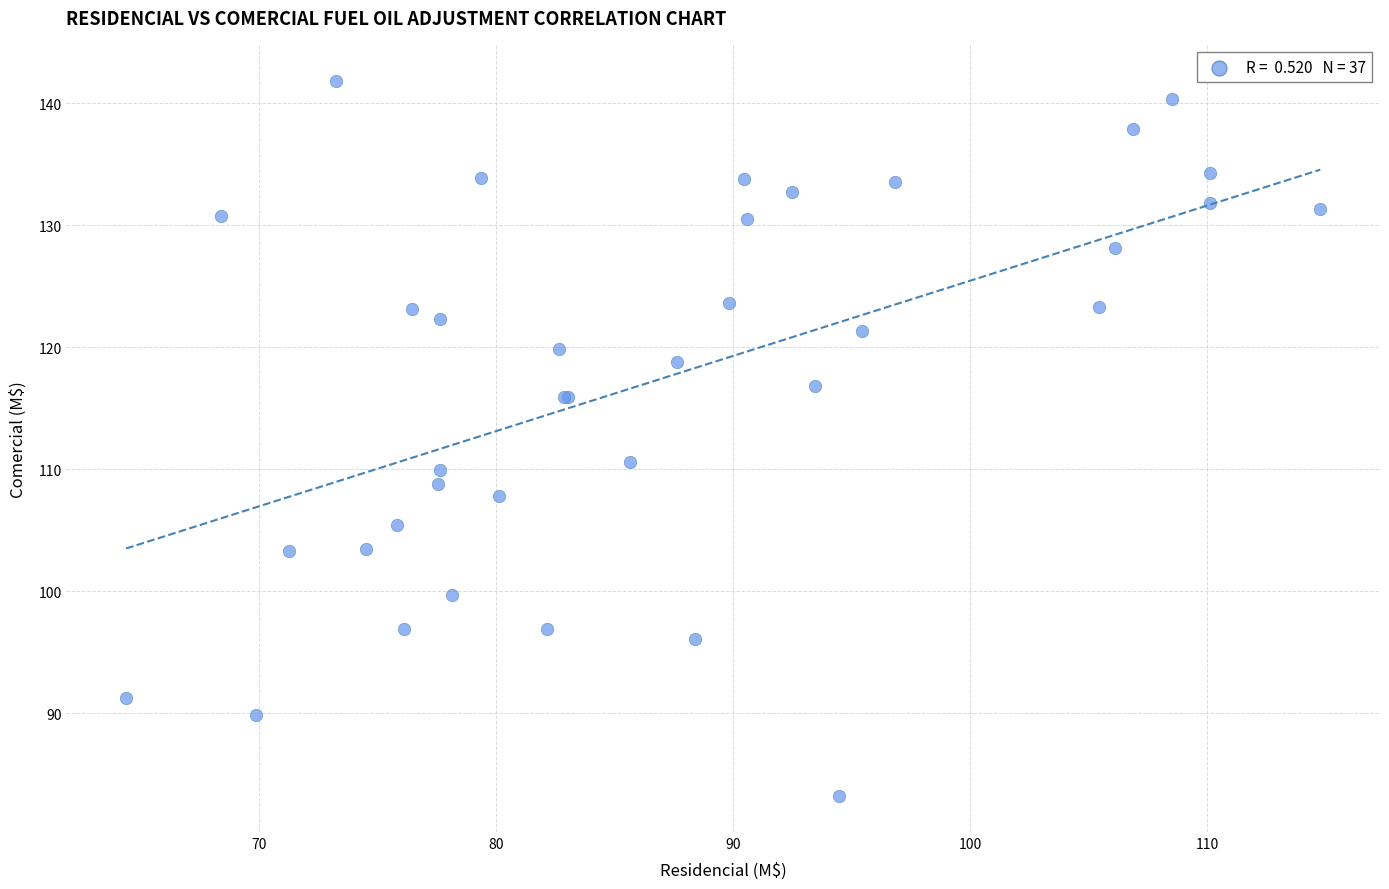

What Y value in the scatter plot is closest to 112?

110.6